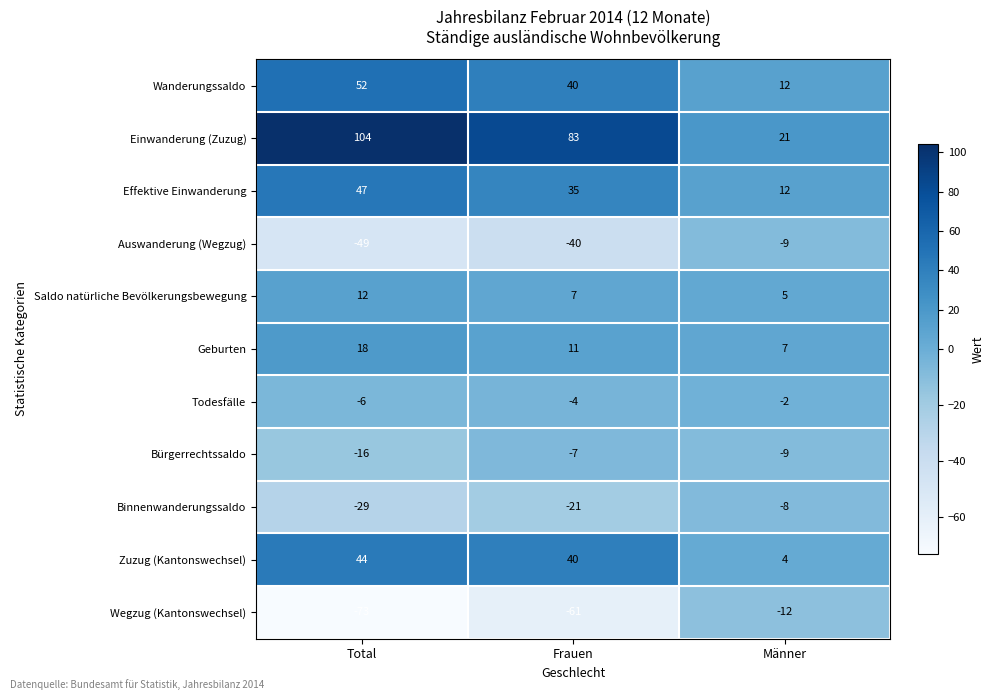

What is the minimum value shown in the chart?

-73